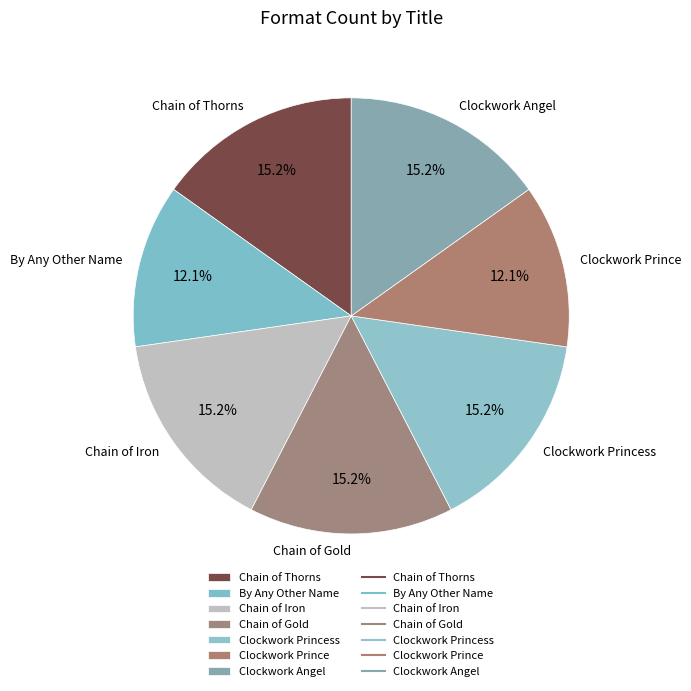

To the nearest percent, what is the average slice percentage?

14%